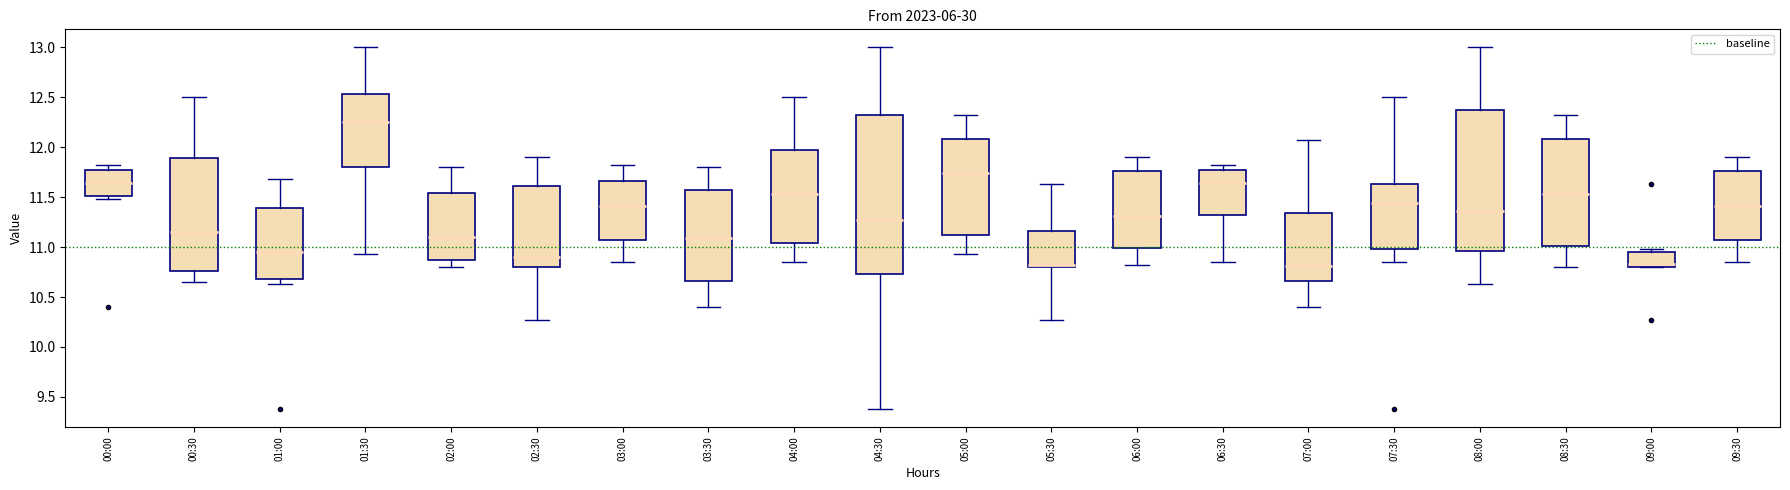

Where is the lower edge of the box for 01:30 on the y-axis? The values are not printed on the chart, so give them approximately, as read against the axis.

11.80